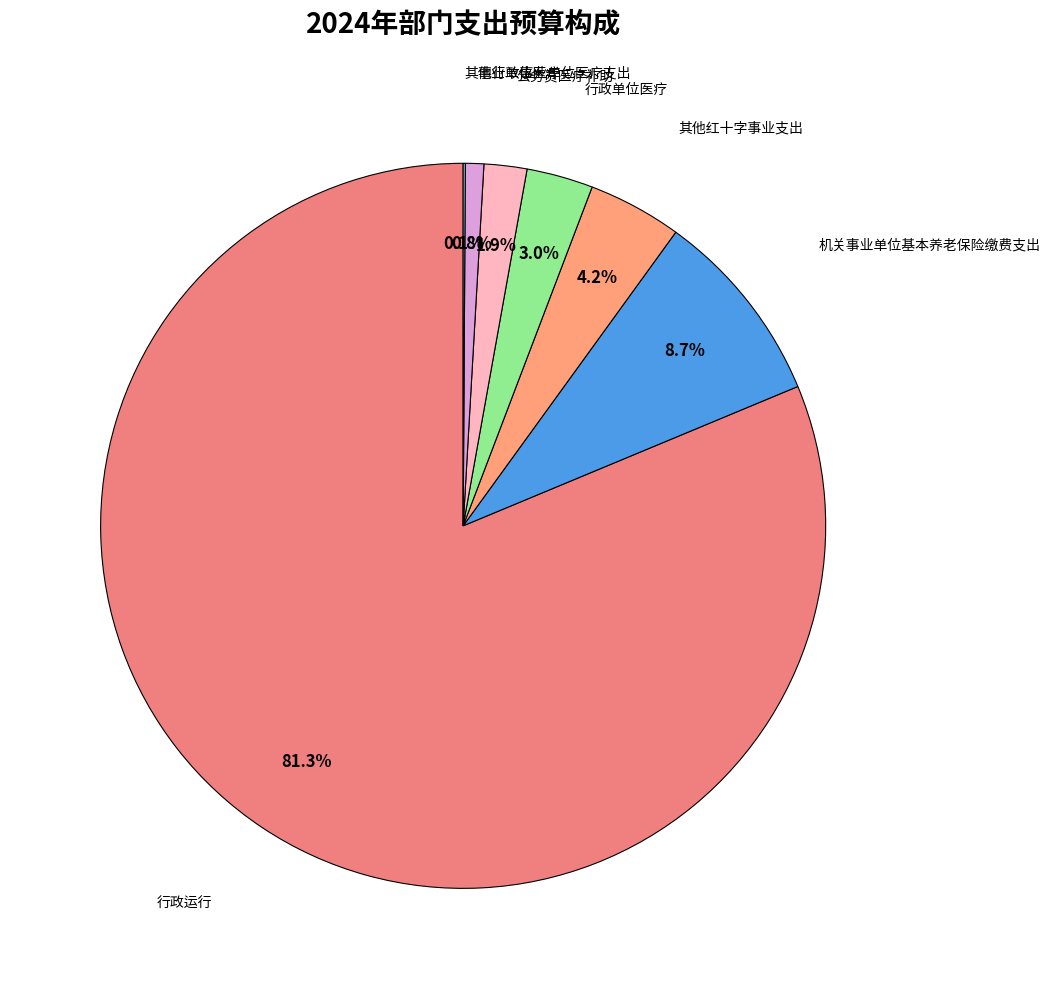

Which category has the biggest portion of the pie?

行政运行